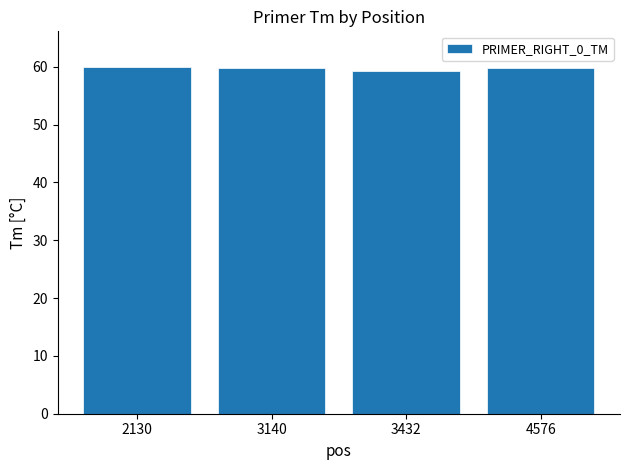

What is the ratio of the value at 3432 to the value at 4576?

1.0